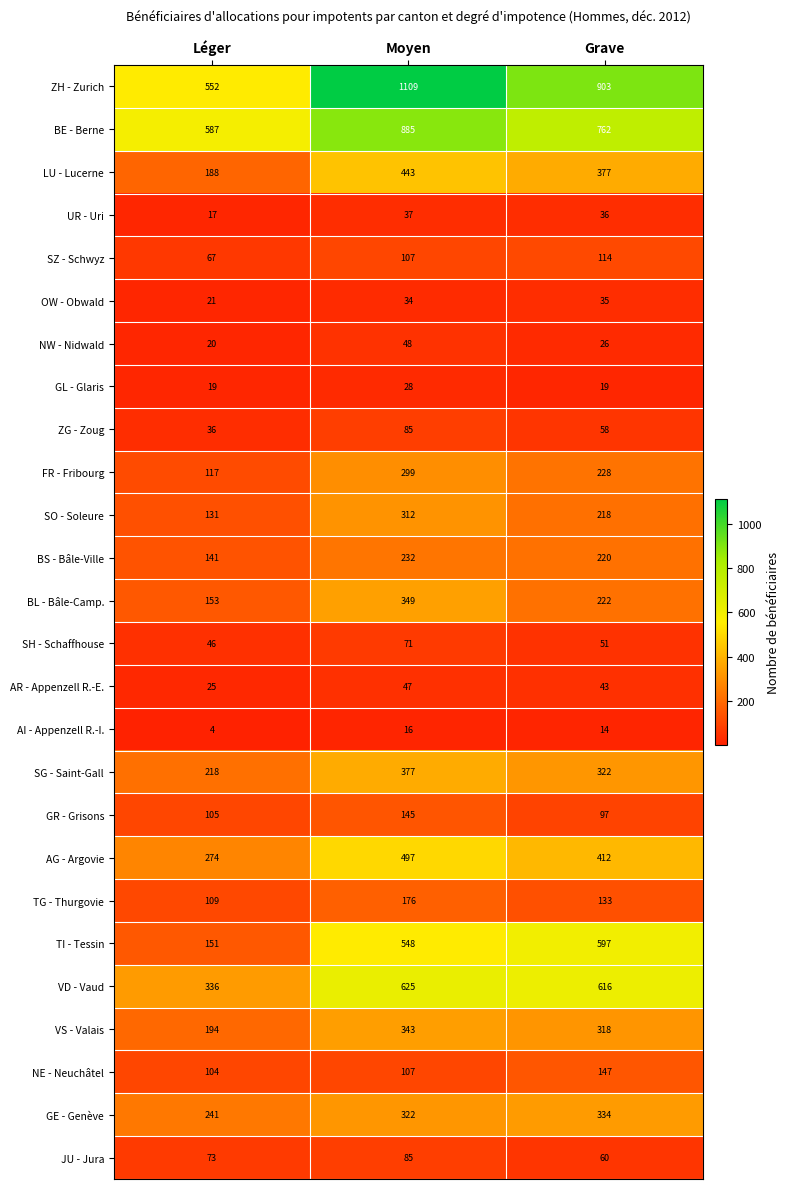

At which label does TG - Thurgovie reach its peak?

Moyen